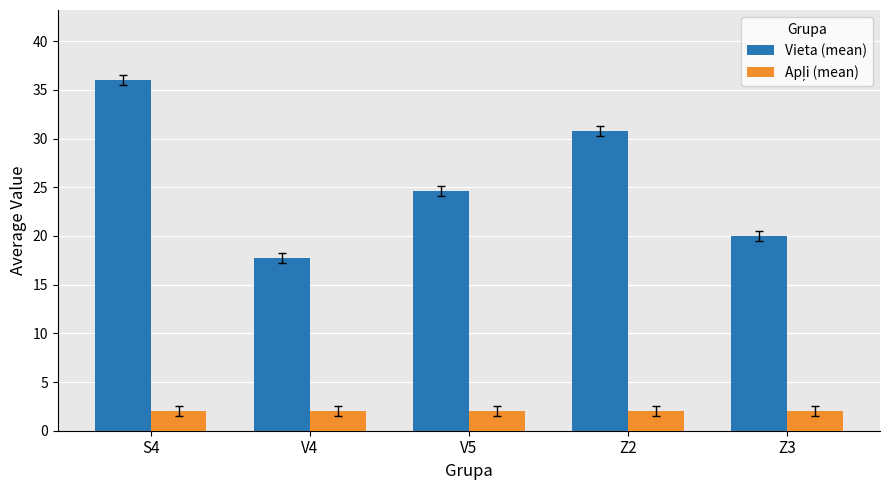

At which label does Vieta (mean) first exceed 24?

S4